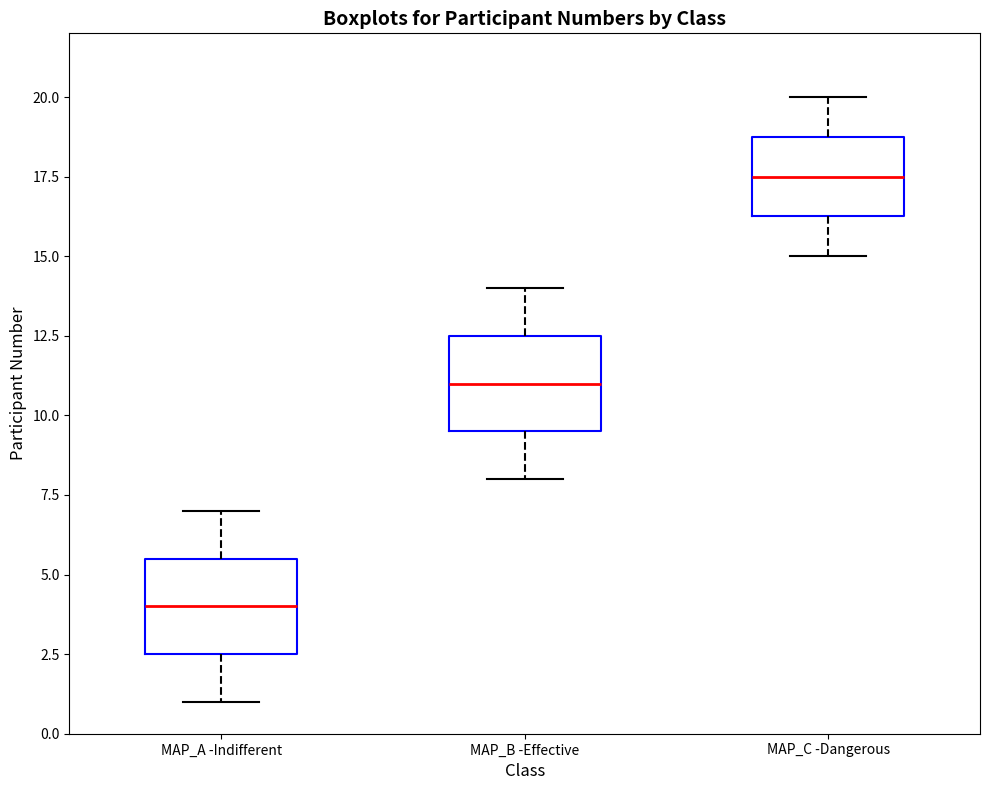

Where does the lower whisker of the box for MAP_C -Dangerous end on the y-axis? The values are not printed on the chart, so give them approximately, as read against the axis.

15.0